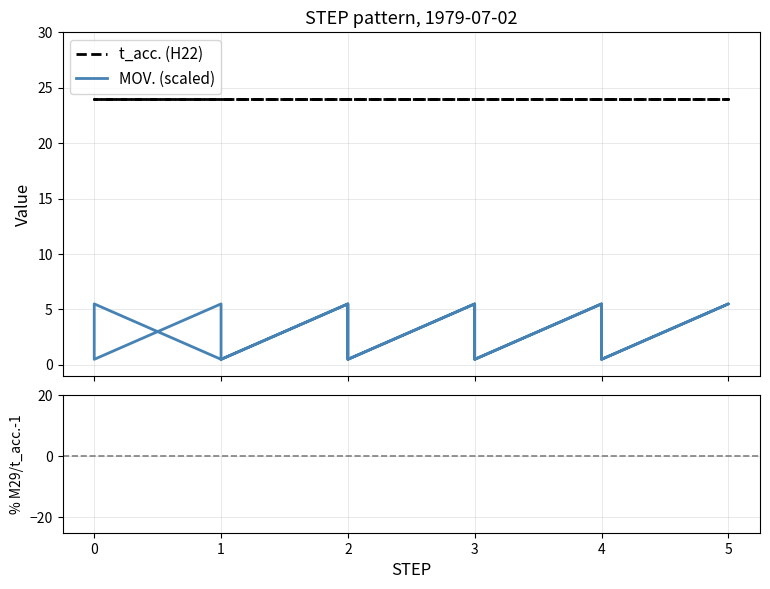

The MOV. (scaled) series shows 0.9 at 19. True or false?

False